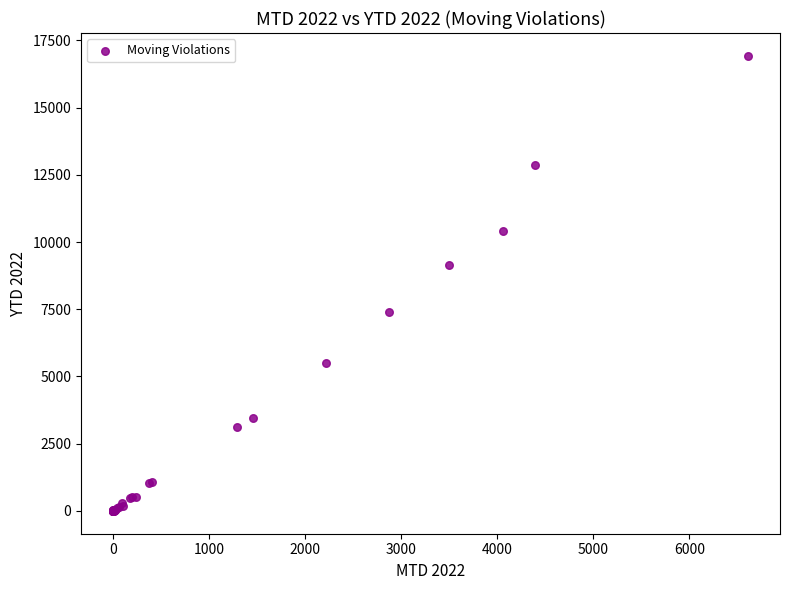

What Y value in the scatter plot is closest to 8462?

9145